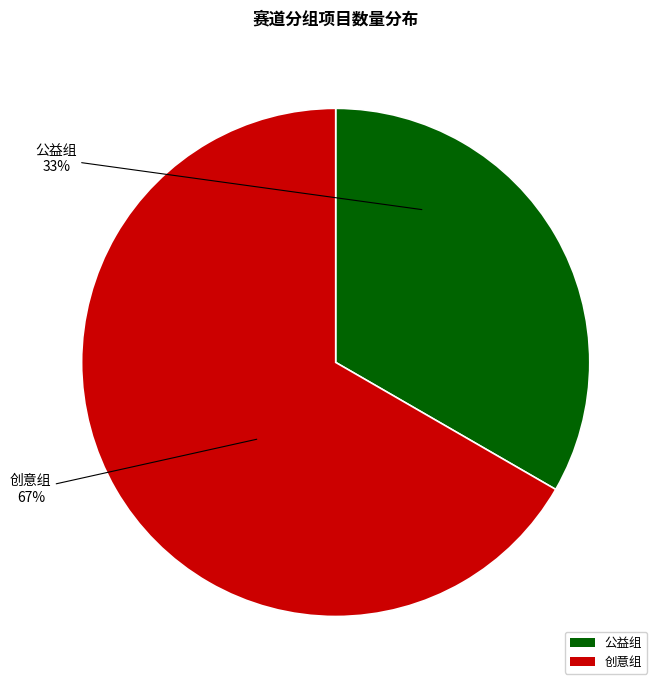

Do 公益组 and 创意组 together represent more than half of the pie?

Yes